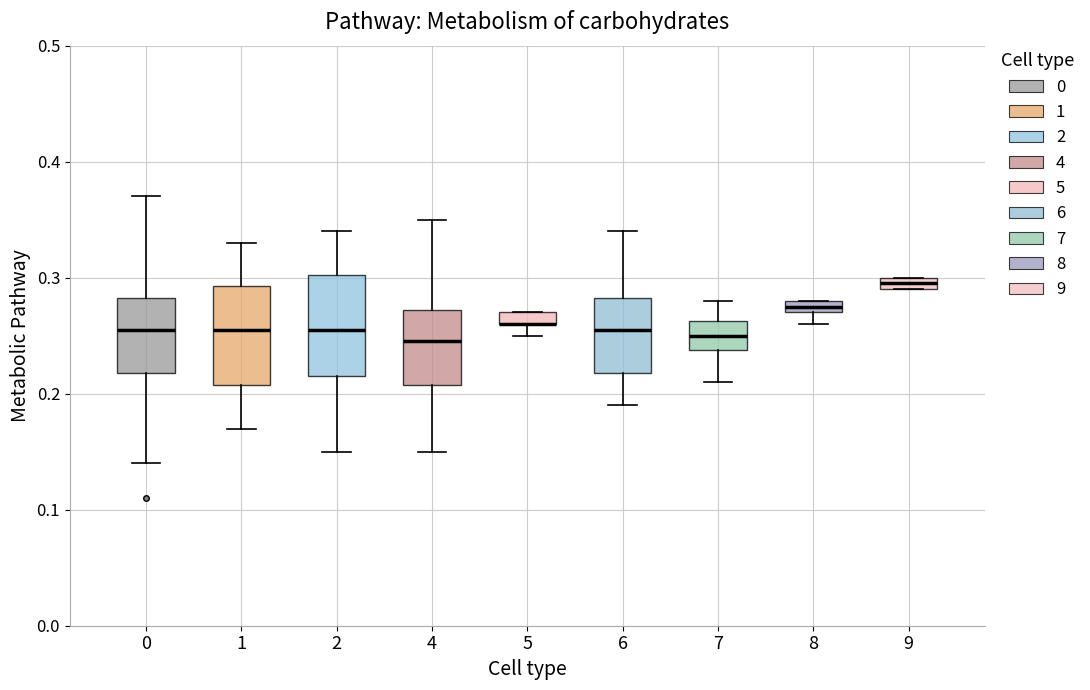

Where is the upper edge of the box at x = 6 on the y-axis? The values are not printed on the chart, so give them approximately, as read against the axis.

0.28